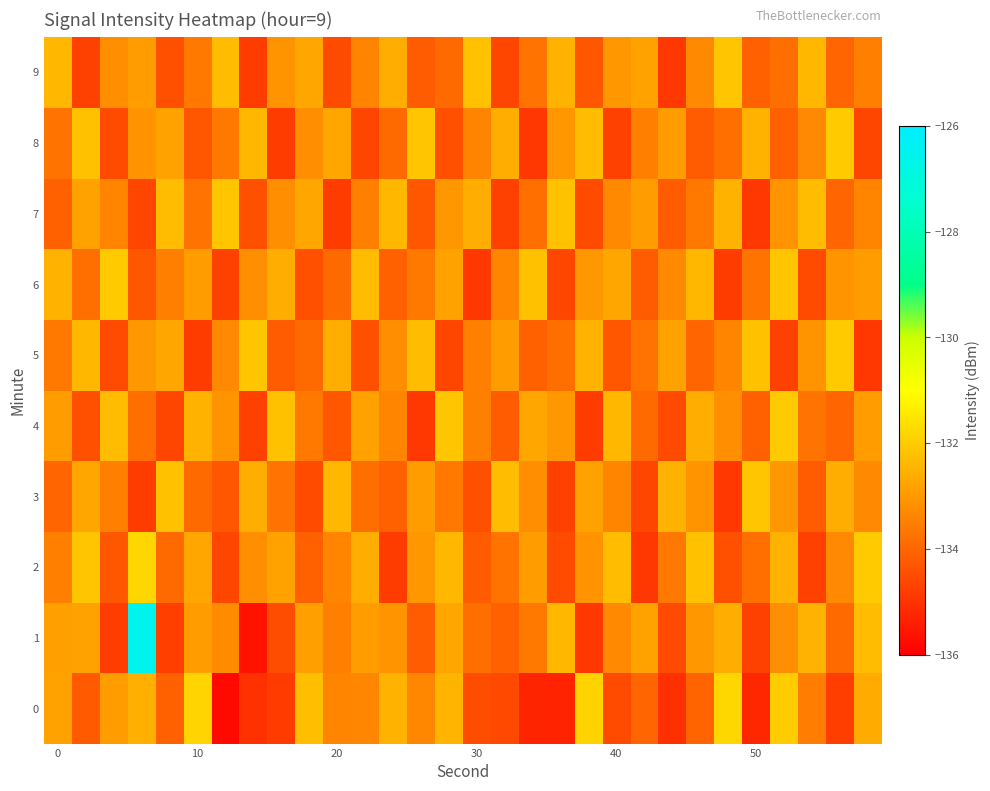

Count the number of categories in the chart.

30